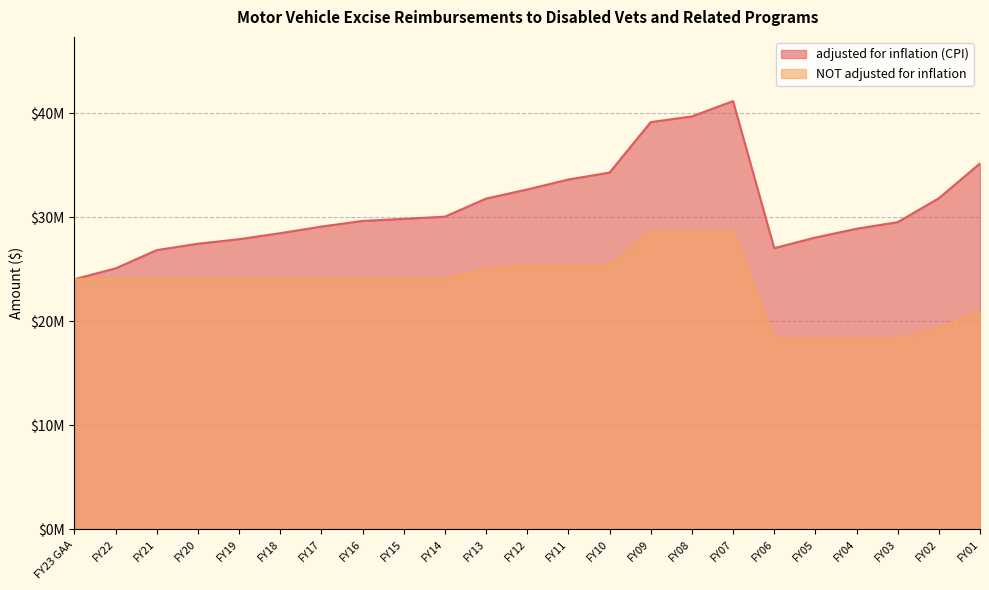

What is the label of the 6th point from the left?

FY18